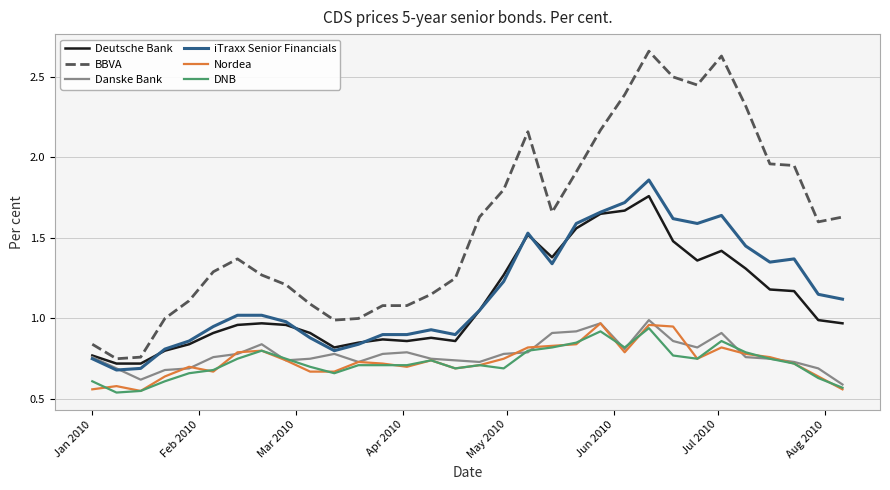

True or false: Nordea and iTraxx Senior Financials cross at least once.

False